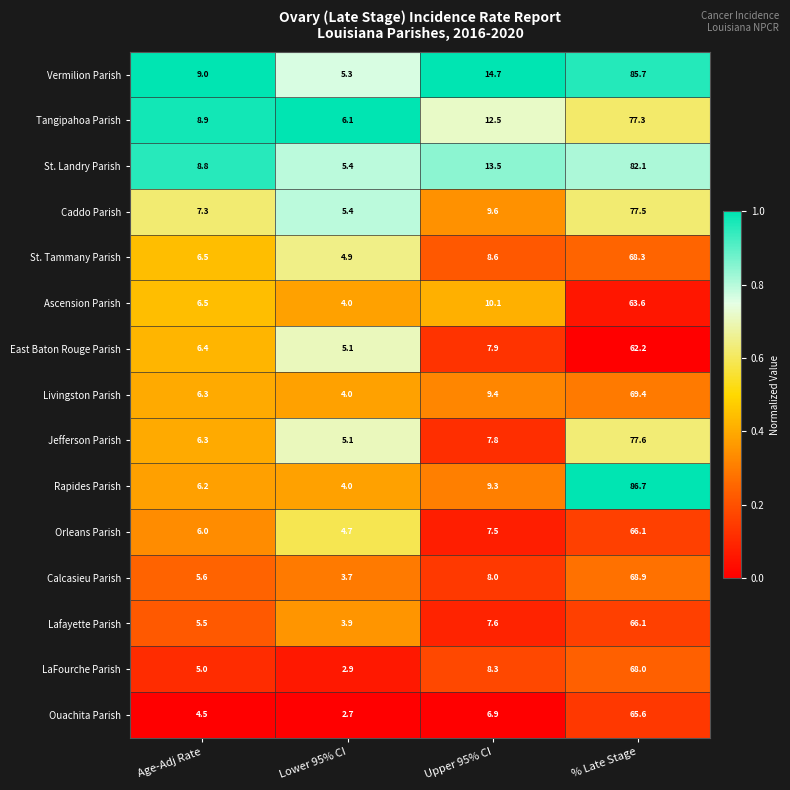

What is the difference between the second highest and second lowest values in the LaFourche Parish series?

3.3